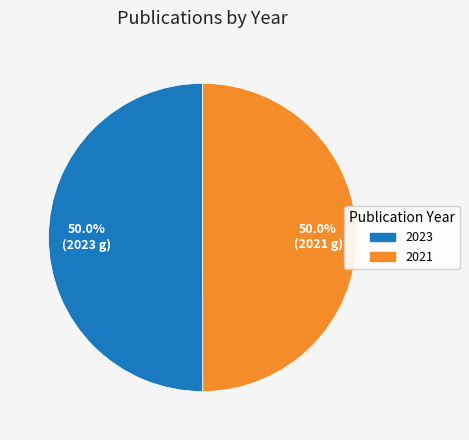

What is the ratio of the value at 2023 to the value at 2021?

1.0